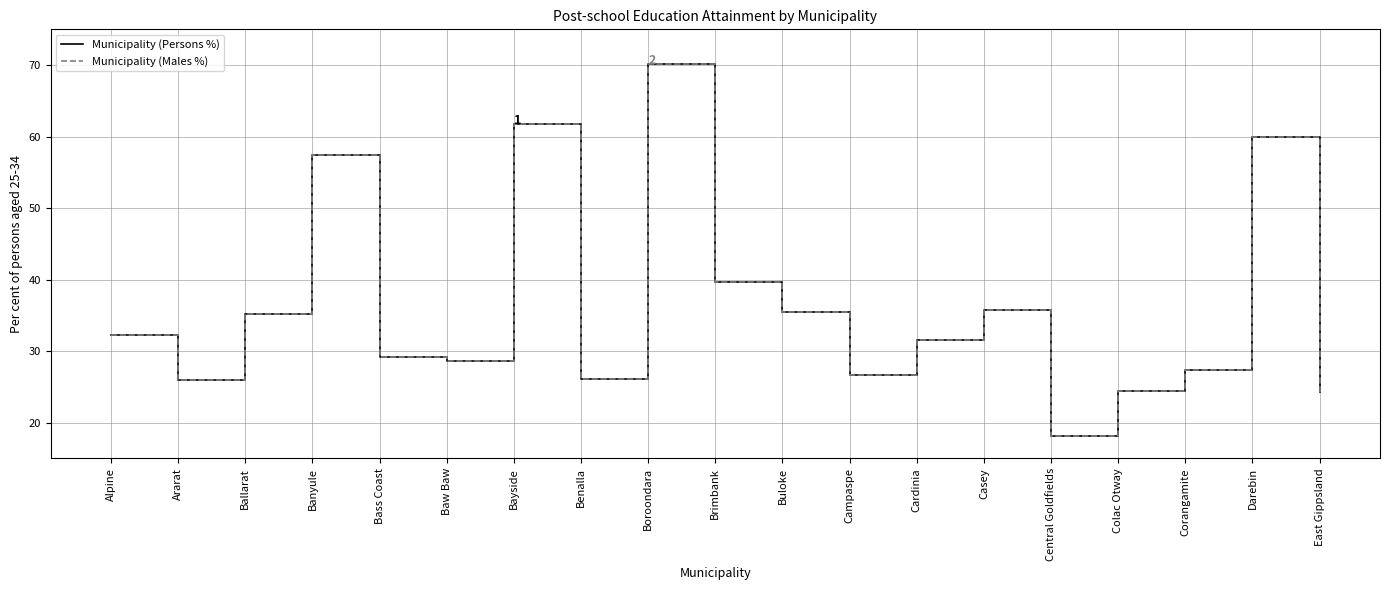

What position from the left is East Gippsland?

19